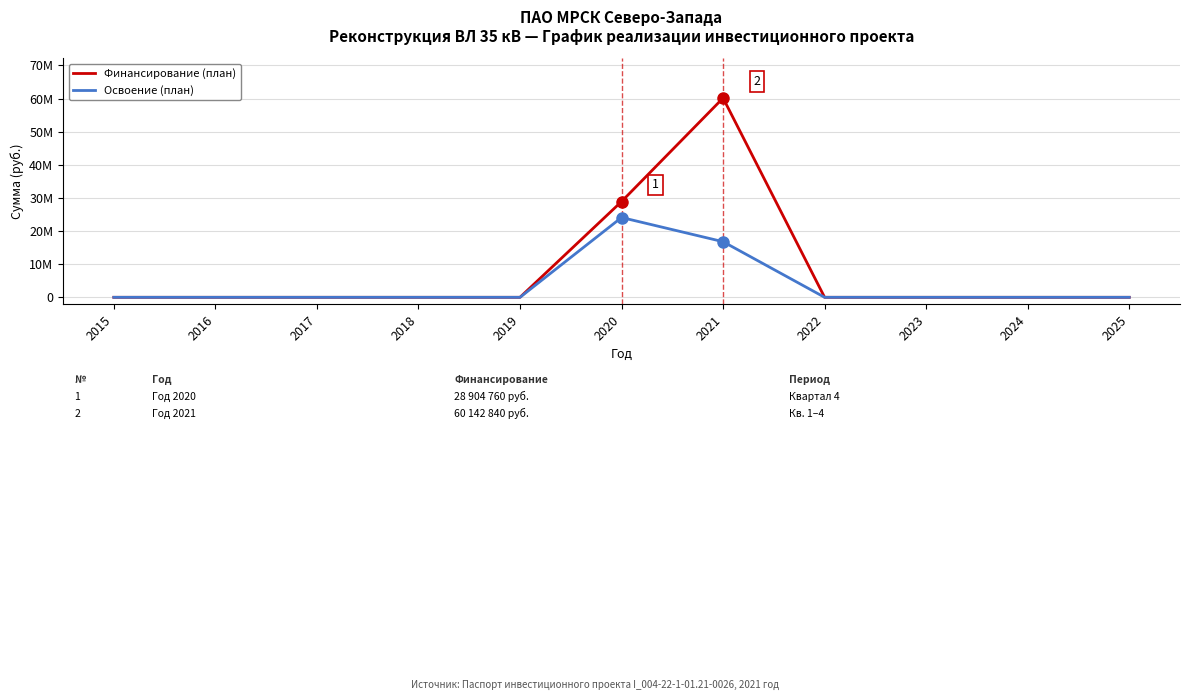

True or false: Финансирование (план) and Освоение (план) cross at least once.

False